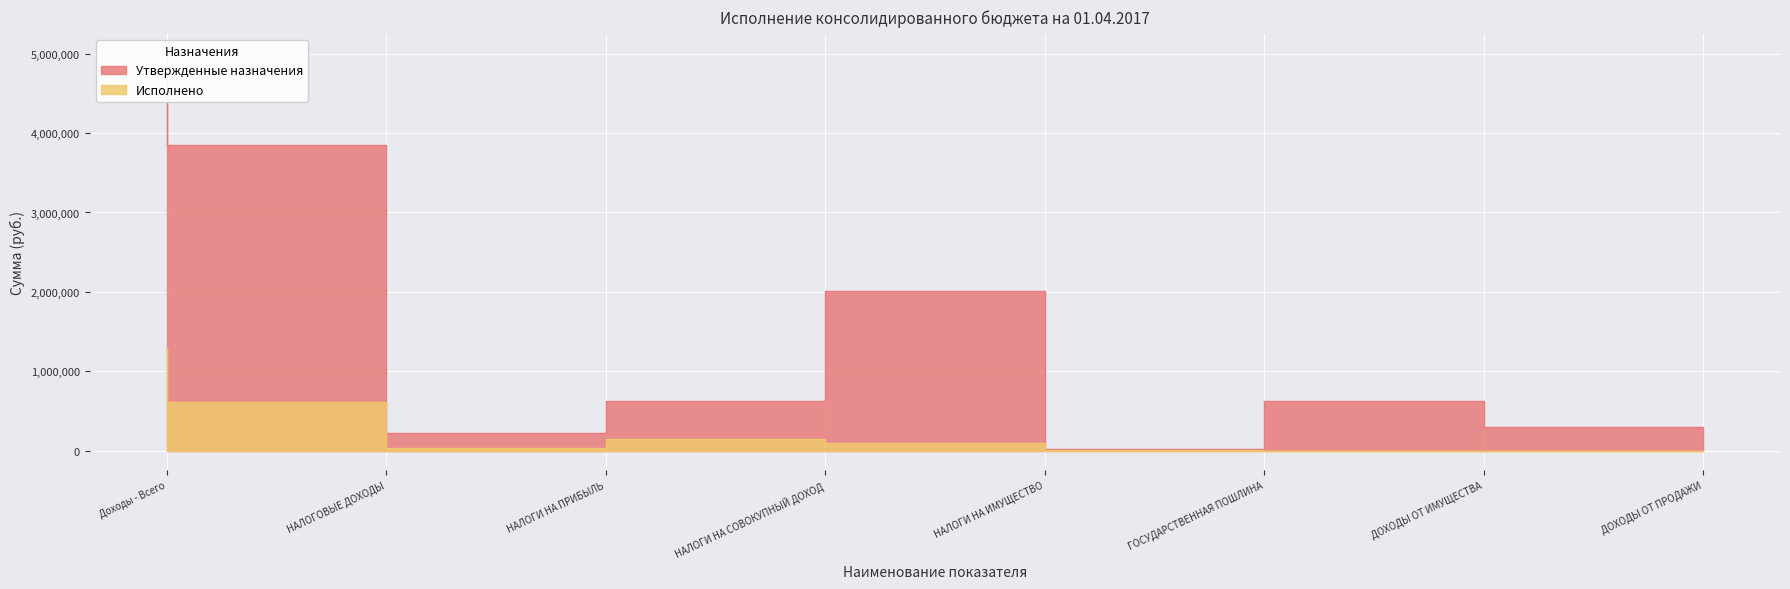

At which label does Утвержденные назначения reach its minimum?

ГОСУДАРСТВЕННАЯ ПОШЛИНА